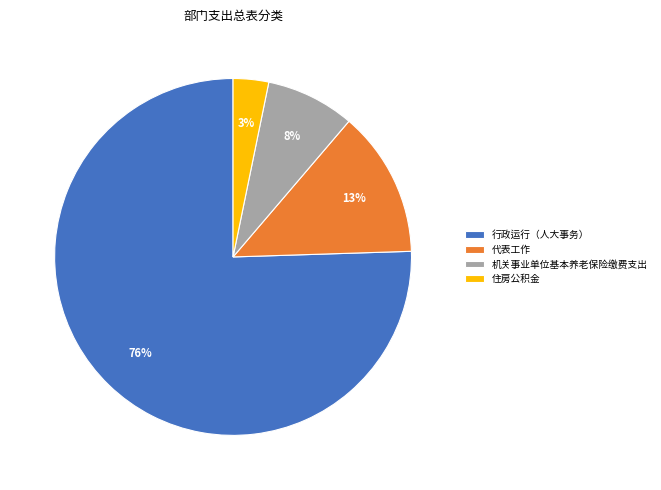

To the nearest percent, what percentage of the pie is 行政运行（人大事务）?

76%